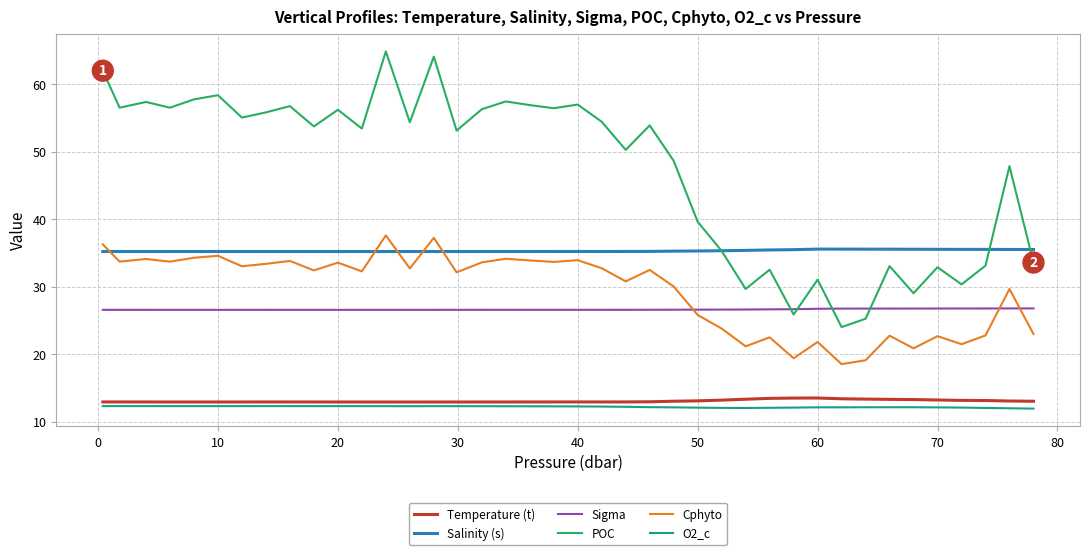

What is the maximum value shown in the chart?

64.9